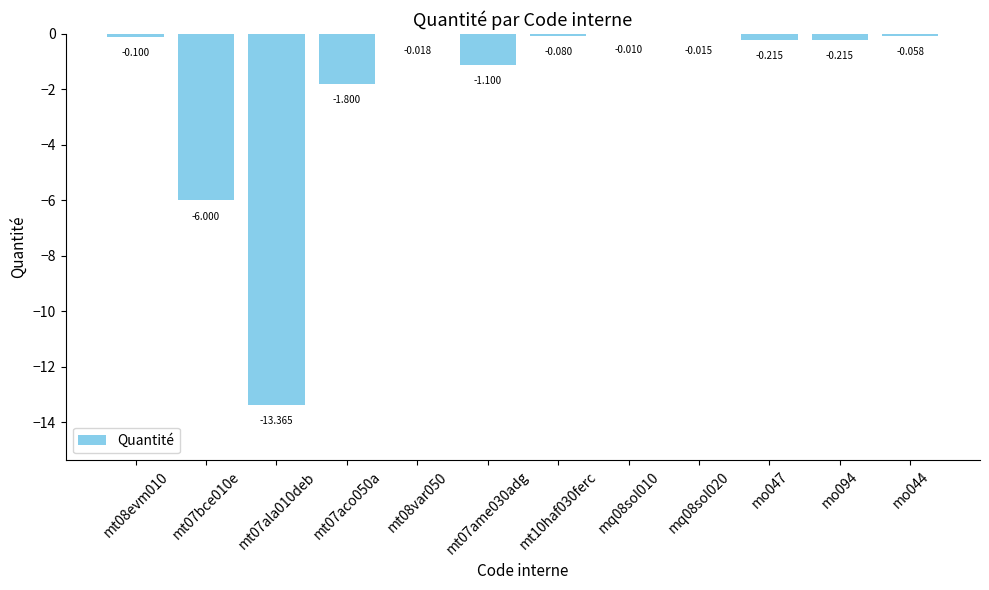

How many distinct data groups are displayed?

1